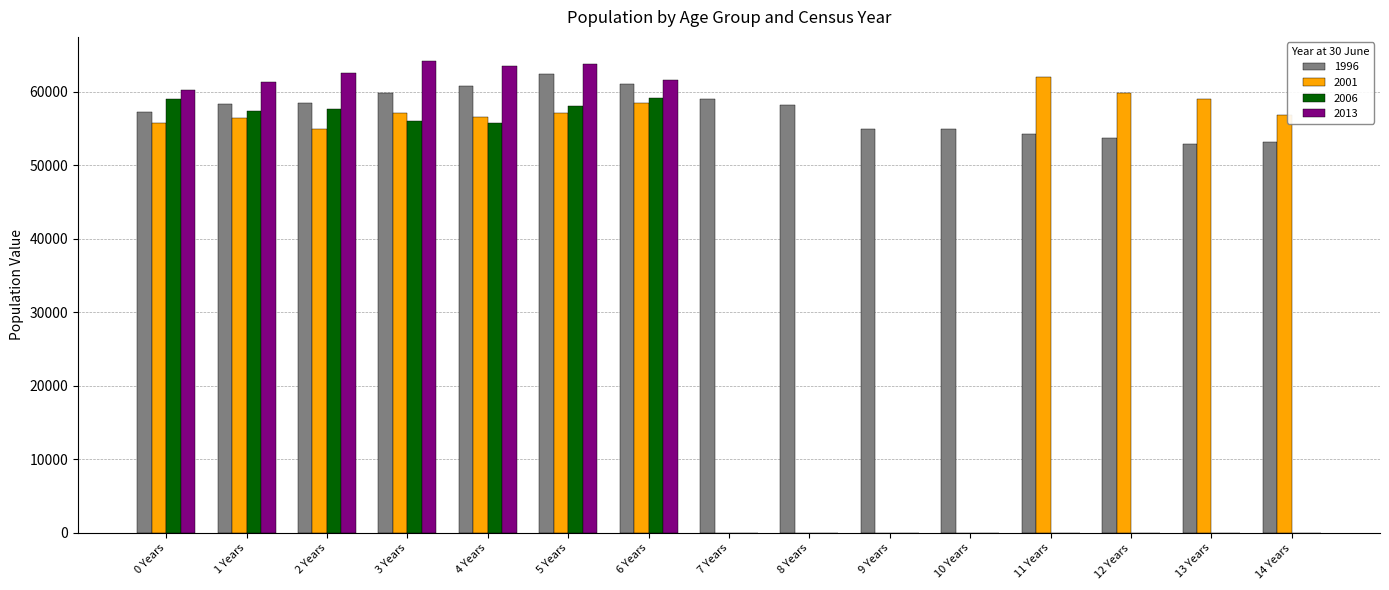

How many series are shown in this chart?

4